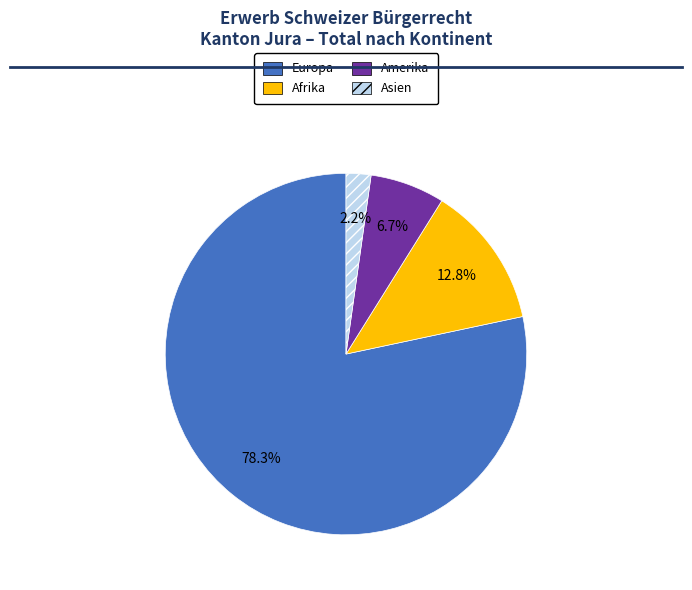

Is it true that Europa is 78% of the pie?

True